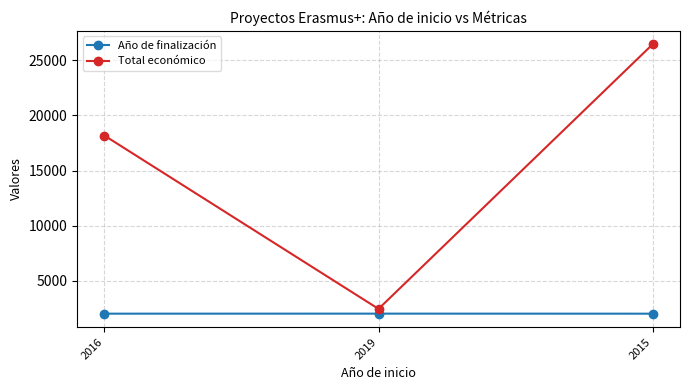

What is the total value across all series at 2016?

20186